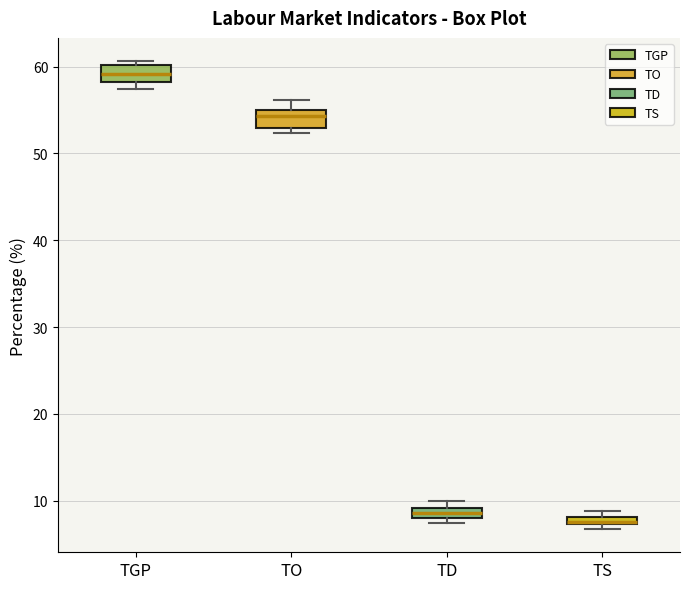

Where is the lower edge of the box for TD on the y-axis? The values are not printed on the chart, so give them approximately, as read against the axis.

8